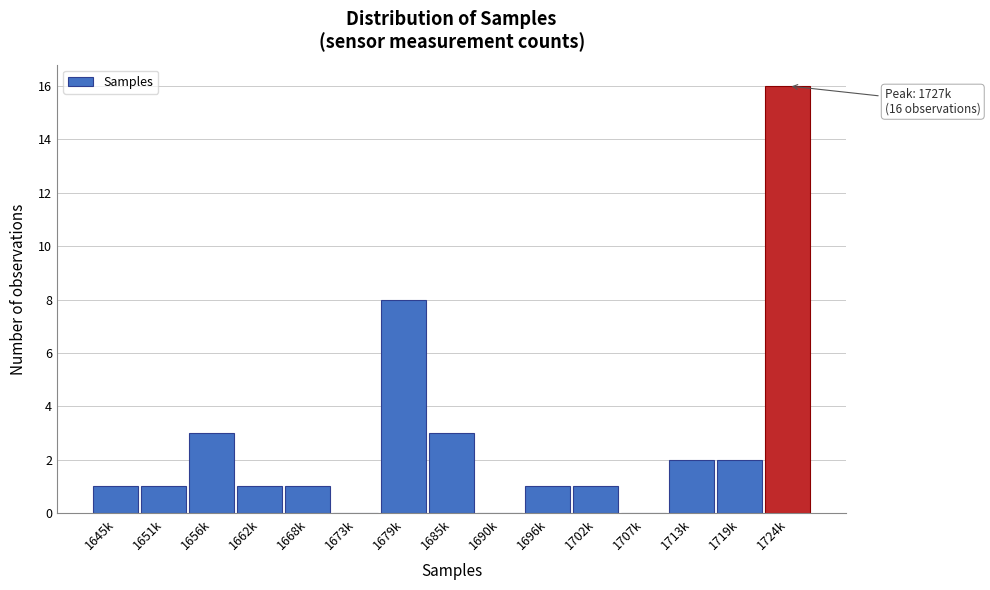

Reading right to left, extract all data points from this chart.

1724k=16	1719k=2	1713k=2	1707k=0	1702k=1	1696k=1	1690k=0	1685k=3	1679k=8	1673k=0	1668k=1	1662k=1	1656k=3	1651k=1	1645k=1